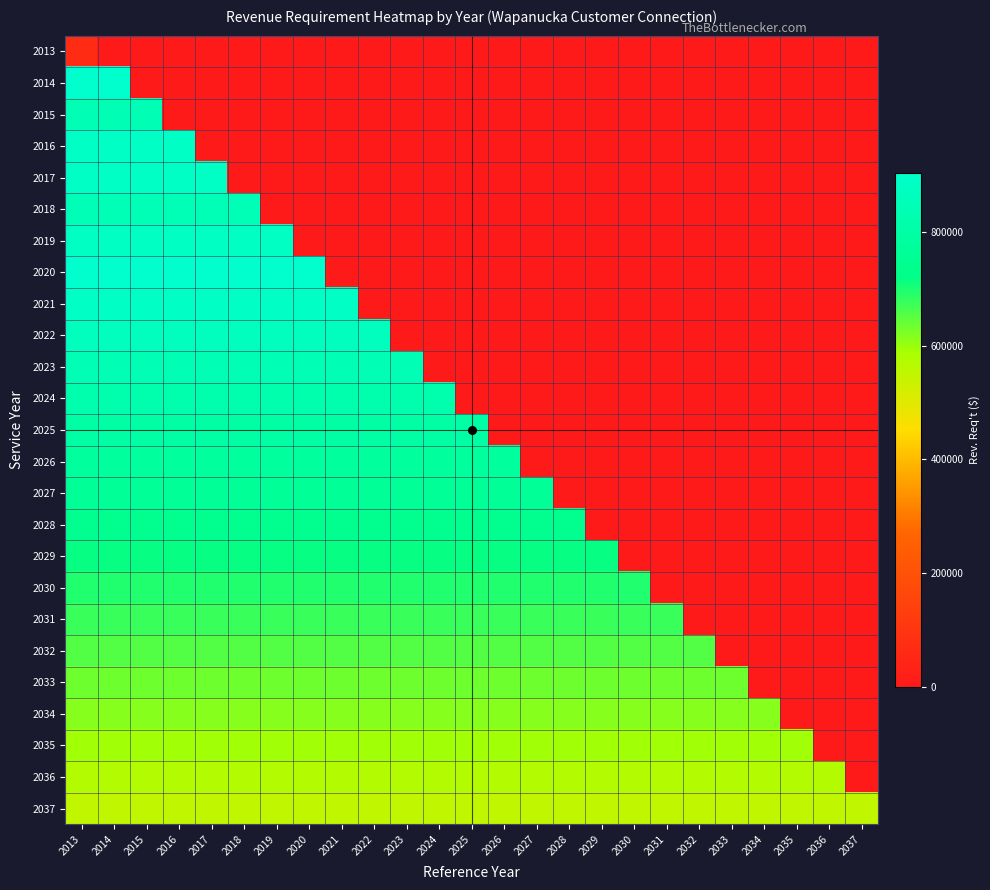

Reading left to right, what are all the values shown in this chart?

2013: 2013=66024.4	2014=0.0	2015=0.0	2016=0.0	2017=0.0	2018=0.0	2019=0.0	2020=0.0	2021=0.0	2022=0.0	2023=0.0	2024=0.0	2025=0.0	2026=0.0	2027=0.0	2028=0.0	2029=0.0	2030=0.0	2031=0.0	2032=0.0	2033=0.0	2034=0.0	2035=0.0	2036=0.0	2037=0.0
2014: 2013=903156.3	2014=903156.3	2015=0.0	2016=0.0	2017=0.0	2018=0.0	2019=0.0	2020=0.0	2021=0.0	2022=0.0	2023=0.0	2024=0.0	2025=0.0	2026=0.0	2027=0.0	2028=0.0	2029=0.0	2030=0.0	2031=0.0	2032=0.0	2033=0.0	2034=0.0	2035=0.0	2036=0.0	2037=0.0
2015: 2013=841053.0	2014=841053.0	2015=841053.0	2016=0.0	2017=0.0	2018=0.0	2019=0.0	2020=0.0	2021=0.0	2022=0.0	2023=0.0	2024=0.0	2025=0.0	2026=0.0	2027=0.0	2028=0.0	2029=0.0	2030=0.0	2031=0.0	2032=0.0	2033=0.0	2034=0.0	2035=0.0	2036=0.0	2037=0.0
2016: 2013=883443.8	2014=883443.8	2015=883443.8	2016=883443.8	2017=0.0	2018=0.0	2019=0.0	2020=0.0	2021=0.0	2022=0.0	2023=0.0	2024=0.0	2025=0.0	2026=0.0	2027=0.0	2028=0.0	2029=0.0	2030=0.0	2031=0.0	2032=0.0	2033=0.0	2034=0.0	2035=0.0	2036=0.0	2037=0.0
2017: 2013=882836.4	2014=882836.4	2015=882836.4	2016=882836.4	2017=882836.4	2018=0.0	2019=0.0	2020=0.0	2021=0.0	2022=0.0	2023=0.0	2024=0.0	2025=0.0	2026=0.0	2027=0.0	2028=0.0	2029=0.0	2030=0.0	2031=0.0	2032=0.0	2033=0.0	2034=0.0	2035=0.0	2036=0.0	2037=0.0
2018: 2013=845651.2	2014=845651.2	2015=845651.2	2016=845651.2	2017=845651.2	2018=845651.2	2019=0.0	2020=0.0	2021=0.0	2022=0.0	2023=0.0	2024=0.0	2025=0.0	2026=0.0	2027=0.0	2028=0.0	2029=0.0	2030=0.0	2031=0.0	2032=0.0	2033=0.0	2034=0.0	2035=0.0	2036=0.0	2037=0.0
2019: 2013=877586.2	2014=877586.2	2015=877586.2	2016=877586.2	2017=877586.2	2018=877586.2	2019=877586.2	2020=0.0	2021=0.0	2022=0.0	2023=0.0	2024=0.0	2025=0.0	2026=0.0	2027=0.0	2028=0.0	2029=0.0	2030=0.0	2031=0.0	2032=0.0	2033=0.0	2034=0.0	2035=0.0	2036=0.0	2037=0.0
2020: 2013=903267.1	2014=903267.1	2015=903267.1	2016=903267.1	2017=903267.1	2018=903267.1	2019=903267.1	2020=903267.1	2021=0.0	2022=0.0	2023=0.0	2024=0.0	2025=0.0	2026=0.0	2027=0.0	2028=0.0	2029=0.0	2030=0.0	2031=0.0	2032=0.0	2033=0.0	2034=0.0	2035=0.0	2036=0.0	2037=0.0
2021: 2013=882605.0	2014=882605.0	2015=882605.0	2016=882605.0	2017=882605.0	2018=882605.0	2019=882605.0	2020=882605.0	2021=882605.0	2022=0.0	2023=0.0	2024=0.0	2025=0.0	2026=0.0	2027=0.0	2028=0.0	2029=0.0	2030=0.0	2031=0.0	2032=0.0	2033=0.0	2034=0.0	2035=0.0	2036=0.0	2037=0.0
2022: 2013=861942.8	2014=861942.8	2015=861942.8	2016=861942.8	2017=861942.8	2018=861942.8	2019=861942.8	2020=861942.8	2021=861942.8	2022=861942.8	2023=0.0	2024=0.0	2025=0.0	2026=0.0	2027=0.0	2028=0.0	2029=0.0	2030=0.0	2031=0.0	2032=0.0	2033=0.0	2034=0.0	2035=0.0	2036=0.0	2037=0.0
2023: 2013=841280.7	2014=841280.7	2015=841280.7	2016=841280.7	2017=841280.7	2018=841280.7	2019=841280.7	2020=841280.7	2021=841280.7	2022=841280.7	2023=841280.7	2024=0.0	2025=0.0	2026=0.0	2027=0.0	2028=0.0	2029=0.0	2030=0.0	2031=0.0	2032=0.0	2033=0.0	2034=0.0	2035=0.0	2036=0.0	2037=0.0
2024: 2013=820618.6	2014=820618.6	2015=820618.6	2016=820618.6	2017=820618.6	2018=820618.6	2019=820618.6	2020=820618.6	2021=820618.6	2022=820618.6	2023=820618.6	2024=820618.6	2025=0.0	2026=0.0	2027=0.0	2028=0.0	2029=0.0	2030=0.0	2031=0.0	2032=0.0	2033=0.0	2034=0.0	2035=0.0	2036=0.0	2037=0.0
2025: 2013=799956.5	2014=799956.5	2015=799956.5	2016=799956.5	2017=799956.5	2018=799956.5	2019=799956.5	2020=799956.5	2021=799956.5	2022=799956.5	2023=799956.5	2024=799956.5	2025=799956.5	2026=0.0	2027=0.0	2028=0.0	2029=0.0	2030=0.0	2031=0.0	2032=0.0	2033=0.0	2034=0.0	2035=0.0	2036=0.0	2037=0.0
2026: 2013=779294.4	2014=779294.4	2015=779294.4	2016=779294.4	2017=779294.4	2018=779294.4	2019=779294.4	2020=779294.4	2021=779294.4	2022=779294.4	2023=779294.4	2024=779294.4	2025=779294.4	2026=779294.4	2027=0.0	2028=0.0	2029=0.0	2030=0.0	2031=0.0	2032=0.0	2033=0.0	2034=0.0	2035=0.0	2036=0.0	2037=0.0
2027: 2013=758632.3	2014=758632.3	2015=758632.3	2016=758632.3	2017=758632.3	2018=758632.3	2019=758632.3	2020=758632.3	2021=758632.3	2022=758632.3	2023=758632.3	2024=758632.3	2025=758632.3	2026=758632.3	2027=758632.3	2028=0.0	2029=0.0	2030=0.0	2031=0.0	2032=0.0	2033=0.0	2034=0.0	2035=0.0	2036=0.0	2037=0.0
2028: 2013=737970.2	2014=737970.2	2015=737970.2	2016=737970.2	2017=737970.2	2018=737970.2	2019=737970.2	2020=737970.2	2021=737970.2	2022=737970.2	2023=737970.2	2024=737970.2	2025=737970.2	2026=737970.2	2027=737970.2	2028=737970.2	2029=0.0	2030=0.0	2031=0.0	2032=0.0	2033=0.0	2034=0.0	2035=0.0	2036=0.0	2037=0.0
2029: 2013=717308.1	2014=717308.1	2015=717308.1	2016=717308.1	2017=717308.1	2018=717308.1	2019=717308.1	2020=717308.1	2021=717308.1	2022=717308.1	2023=717308.1	2024=717308.1	2025=717308.1	2026=717308.1	2027=717308.1	2028=717308.1	2029=717308.1	2030=0.0	2031=0.0	2032=0.0	2033=0.0	2034=0.0	2035=0.0	2036=0.0	2037=0.0
2030: 2013=696645.9	2014=696645.9	2015=696645.9	2016=696645.9	2017=696645.9	2018=696645.9	2019=696645.9	2020=696645.9	2021=696645.9	2022=696645.9	2023=696645.9	2024=696645.9	2025=696645.9	2026=696645.9	2027=696645.9	2028=696645.9	2029=696645.9	2030=696645.9	2031=0.0	2032=0.0	2033=0.0	2034=0.0	2035=0.0	2036=0.0	2037=0.0
2031: 2013=675983.8	2014=675983.8	2015=675983.8	2016=675983.8	2017=675983.8	2018=675983.8	2019=675983.8	2020=675983.8	2021=675983.8	2022=675983.8	2023=675983.8	2024=675983.8	2025=675983.8	2026=675983.8	2027=675983.8	2028=675983.8	2029=675983.8	2030=675983.8	2031=675983.8	2032=0.0	2033=0.0	2034=0.0	2035=0.0	2036=0.0	2037=0.0
2032: 2013=655321.7	2014=655321.7	2015=655321.7	2016=655321.7	2017=655321.7	2018=655321.7	2019=655321.7	2020=655321.7	2021=655321.7	2022=655321.7	2023=655321.7	2024=655321.7	2025=655321.7	2026=655321.7	2027=655321.7	2028=655321.7	2029=655321.7	2030=655321.7	2031=655321.7	2032=655321.7	2033=0.0	2034=0.0	2035=0.0	2036=0.0	2037=0.0
2033: 2013=634659.6	2014=634659.6	2015=634659.6	2016=634659.6	2017=634659.6	2018=634659.6	2019=634659.6	2020=634659.6	2021=634659.6	2022=634659.6	2023=634659.6	2024=634659.6	2025=634659.6	2026=634659.6	2027=634659.6	2028=634659.6	2029=634659.6	2030=634659.6	2031=634659.6	2032=634659.6	2033=634659.6	2034=0.0	2035=0.0	2036=0.0	2037=0.0
2034: 2013=613997.5	2014=613997.5	2015=613997.5	2016=613997.5	2017=613997.5	2018=613997.5	2019=613997.5	2020=613997.5	2021=613997.5	2022=613997.5	2023=613997.5	2024=613997.5	2025=613997.5	2026=613997.5	2027=613997.5	2028=613997.5	2029=613997.5	2030=613997.5	2031=613997.5	2032=613997.5	2033=613997.5	2034=613997.5	2035=0.0	2036=0.0	2037=0.0
2035: 2013=593335.4	2014=593335.4	2015=593335.4	2016=593335.4	2017=593335.4	2018=593335.4	2019=593335.4	2020=593335.4	2021=593335.4	2022=593335.4	2023=593335.4	2024=593335.4	2025=593335.4	2026=593335.4	2027=593335.4	2028=593335.4	2029=593335.4	2030=593335.4	2031=593335.4	2032=593335.4	2033=593335.4	2034=593335.4	2035=593335.4	2036=0.0	2037=0.0
2036: 2013=572673.3	2014=572673.3	2015=572673.3	2016=572673.3	2017=572673.3	2018=572673.3	2019=572673.3	2020=572673.3	2021=572673.3	2022=572673.3	2023=572673.3	2024=572673.3	2025=572673.3	2026=572673.3	2027=572673.3	2028=572673.3	2029=572673.3	2030=572673.3	2031=572673.3	2032=572673.3	2033=572673.3	2034=572673.3	2035=572673.3	2036=572673.3	2037=0.0
2037: 2013=552011.2	2014=552011.2	2015=552011.2	2016=552011.2	2017=552011.2	2018=552011.2	2019=552011.2	2020=552011.2	2021=552011.2	2022=552011.2	2023=552011.2	2024=552011.2	2025=552011.2	2026=552011.2	2027=552011.2	2028=552011.2	2029=552011.2	2030=552011.2	2031=552011.2	2032=552011.2	2033=552011.2	2034=552011.2	2035=552011.2	2036=552011.2	2037=552011.2